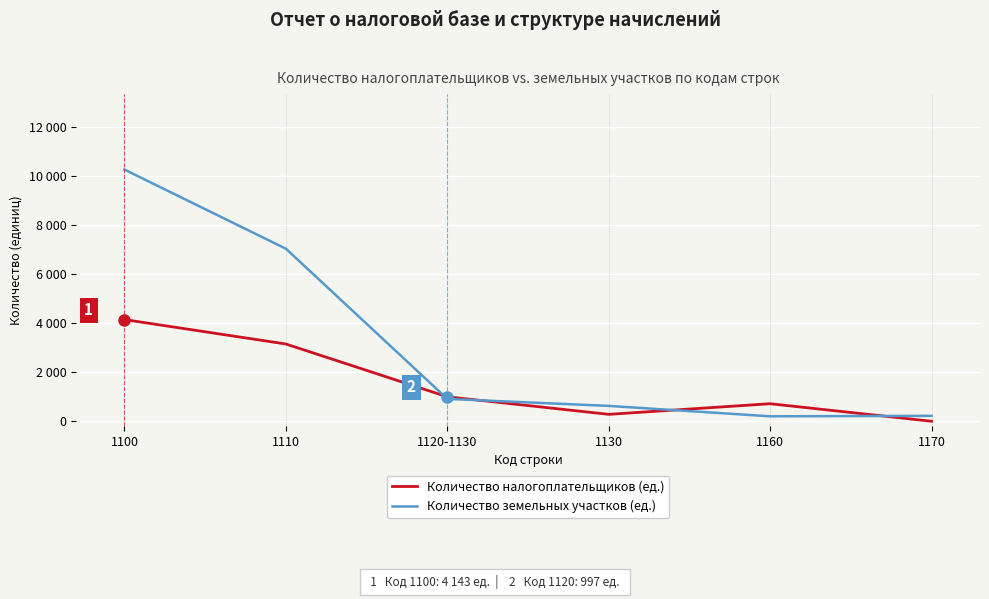

Which has a higher value, 1120-1130 or 1170?

1120-1130